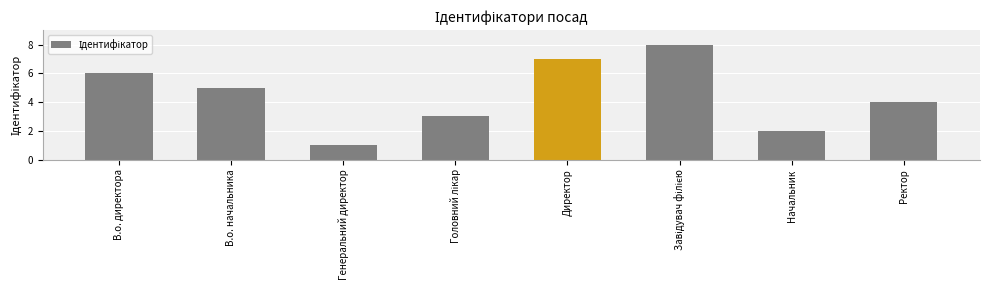

What is the difference between the maximum and minimum values?

7